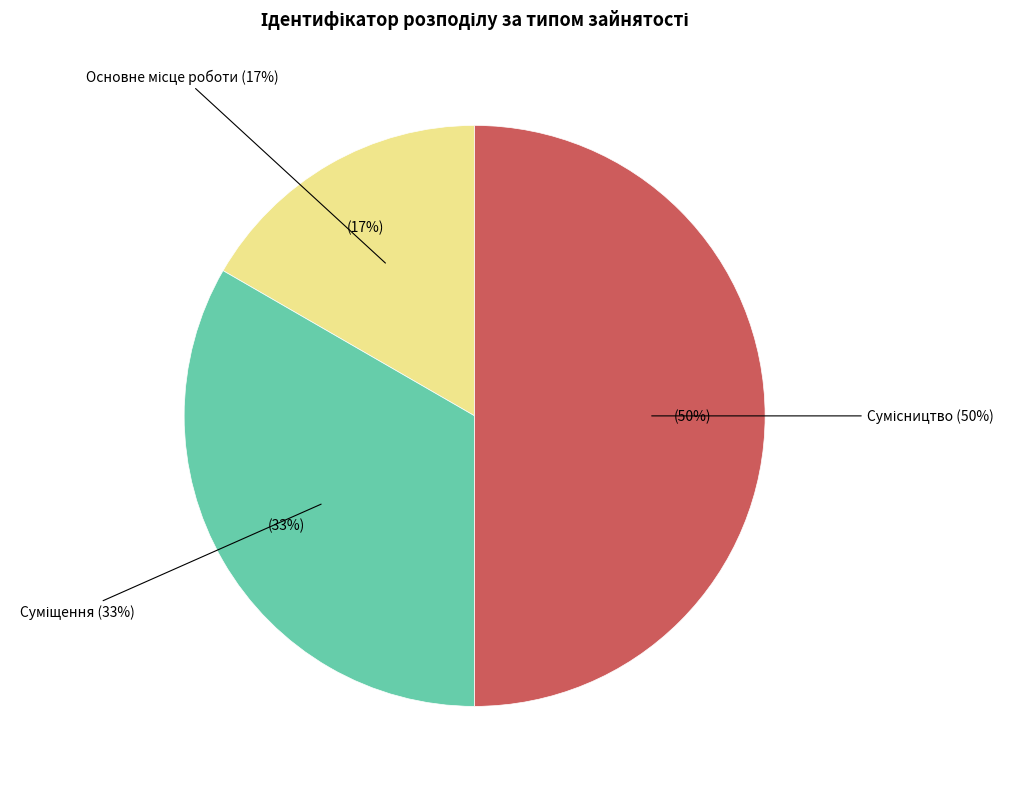

How many slices are in this pie chart?

3